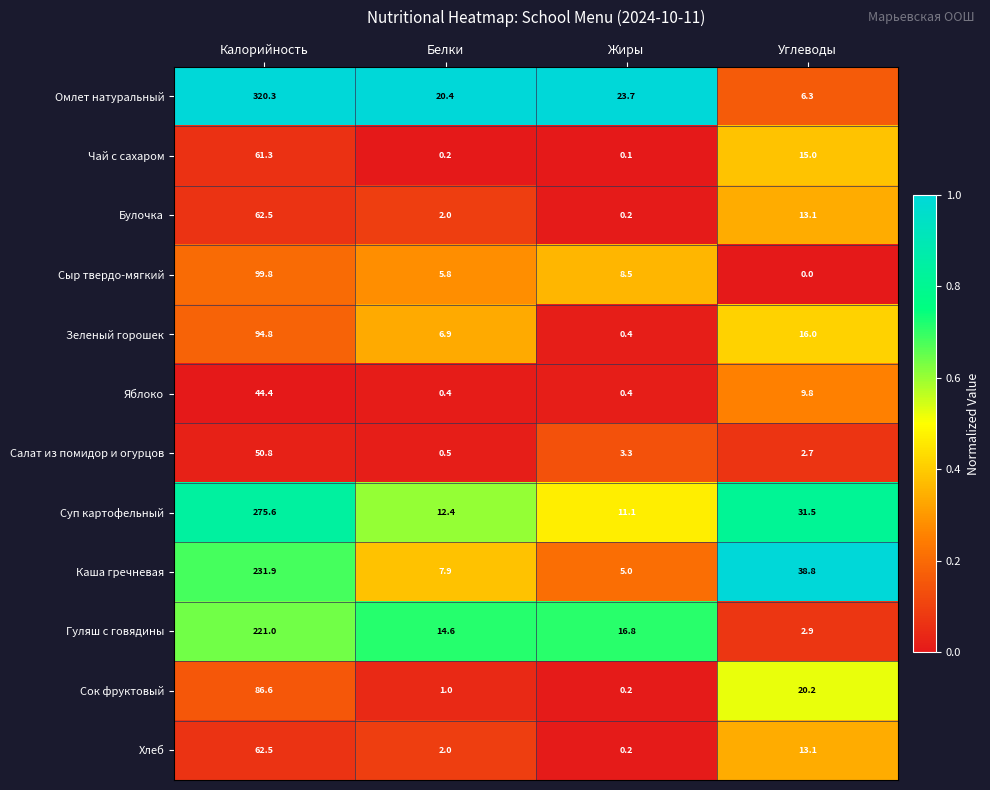

What is the total value across all series at Жиры?

69.9